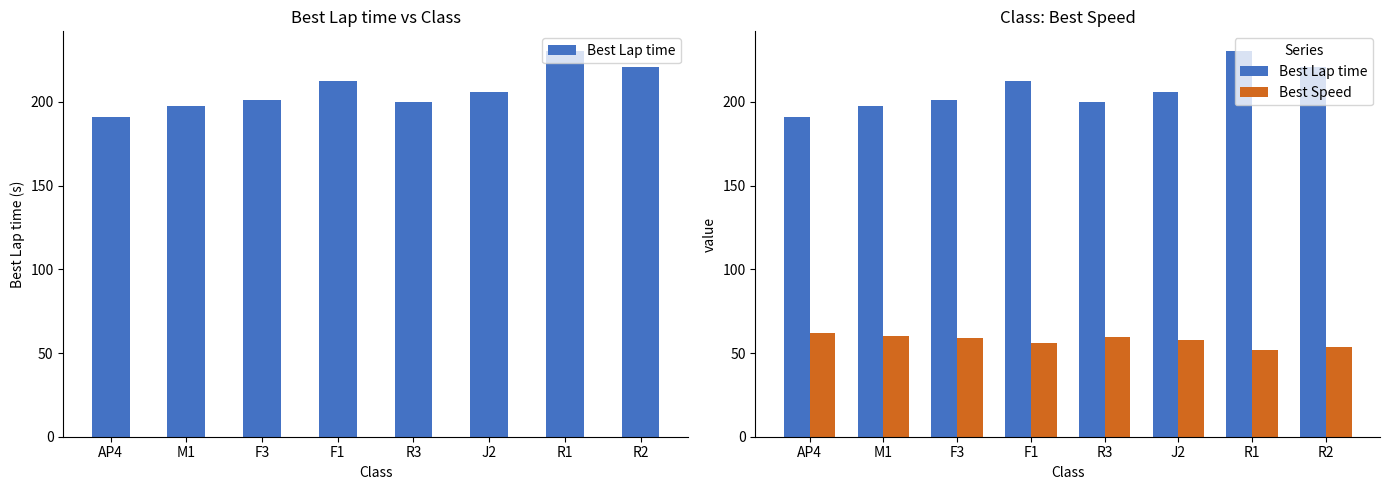

What position from the left is J2?

6